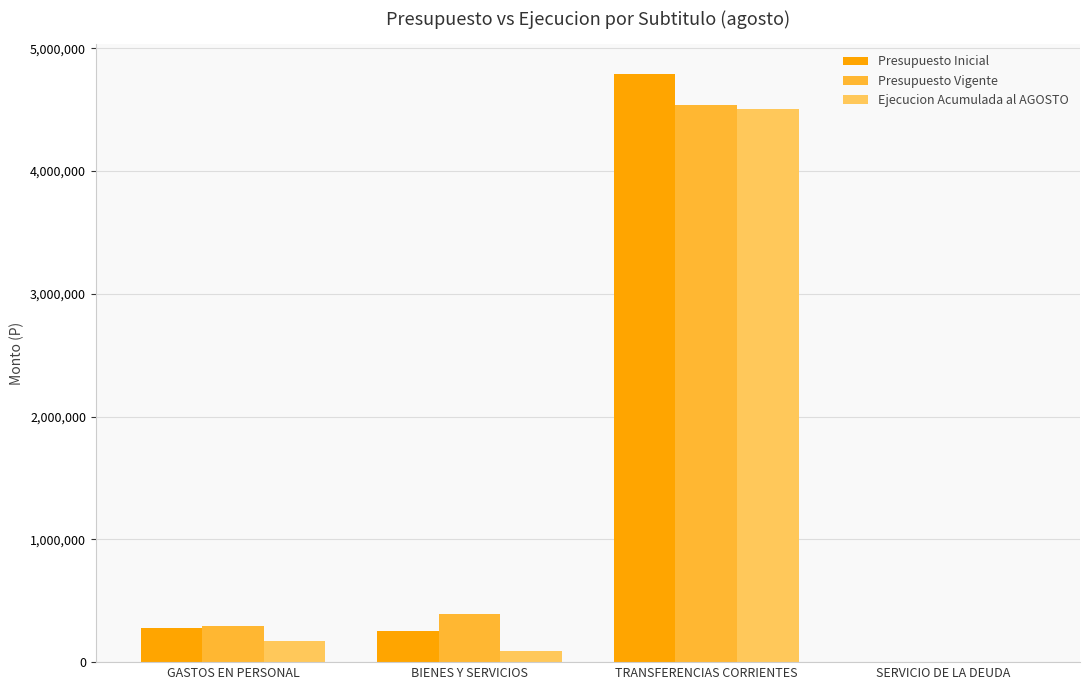

What is the sum of all Ejecucion Acumulada al AGOSTO values?

4764889